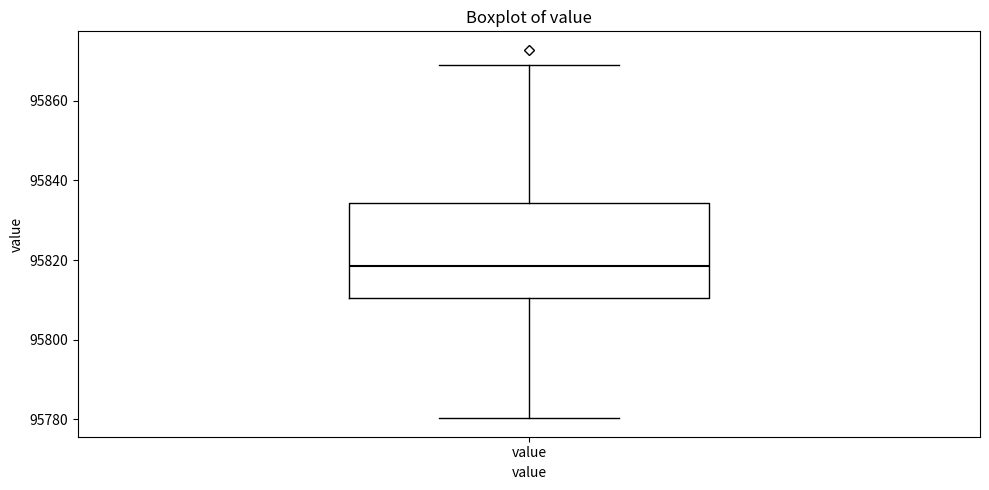

Read this box plot against the y-axis: the position of the median line, the range covered by the box, and the ends of both whiskers. The values are not printed on the chart, so give them approximately, as read against the axis.

median 95818, box 95810 to 95834, whiskers 95780 to 95870